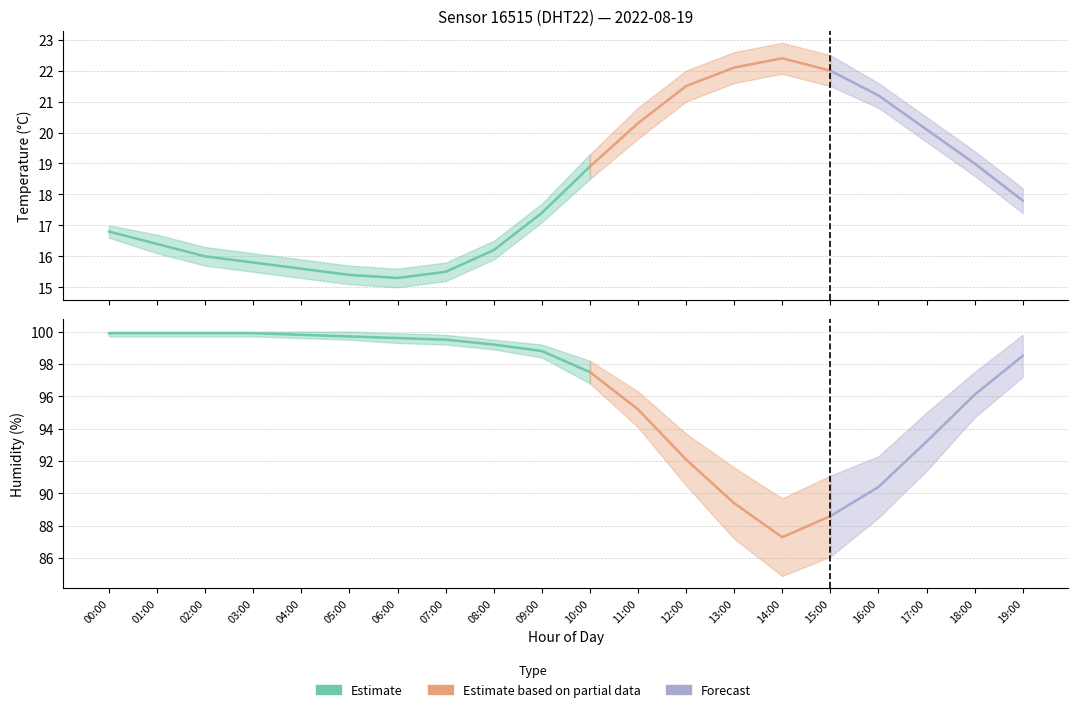

True or false: humidity and temperature intersect in this chart.

False